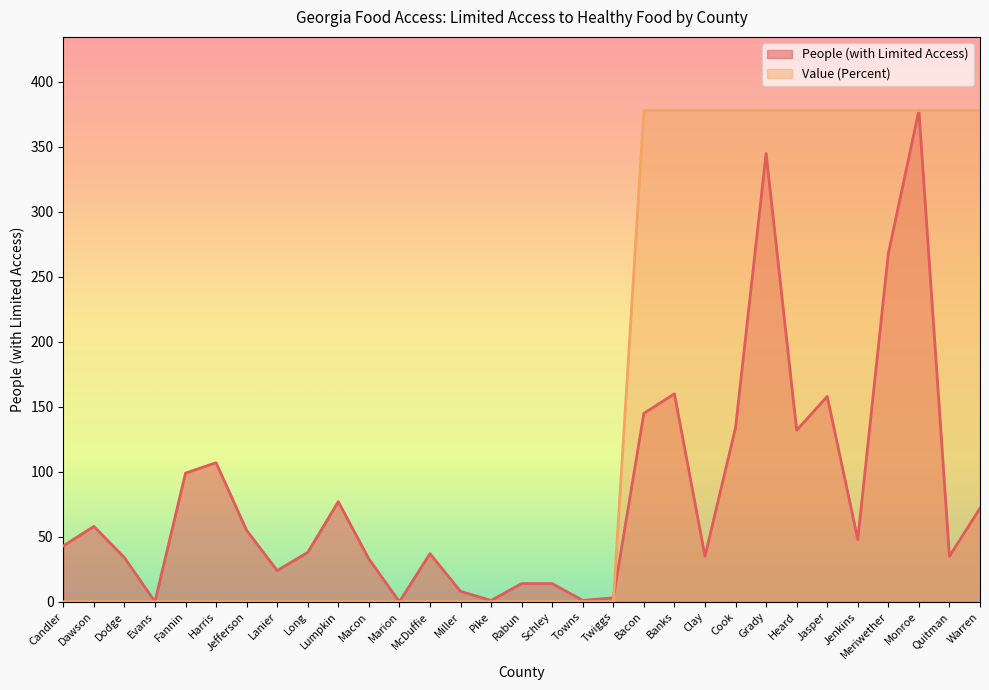

How many lines are shown in the chart?

2